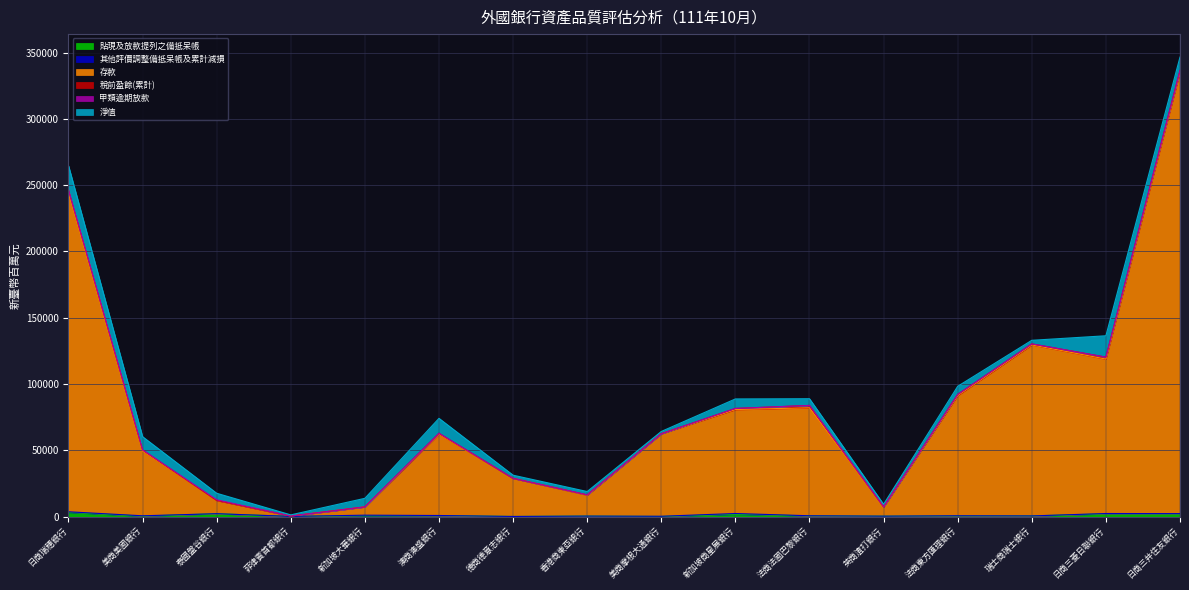

At which category does 存款 reach its first local valley?

菲律賓首都銀行